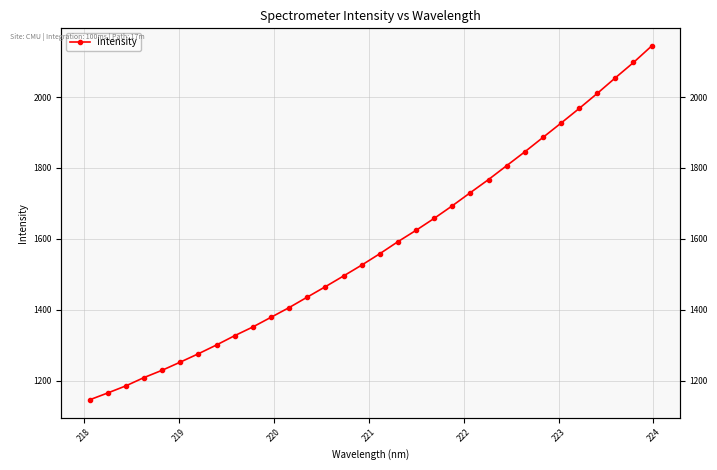

What is the average value?

1578.4